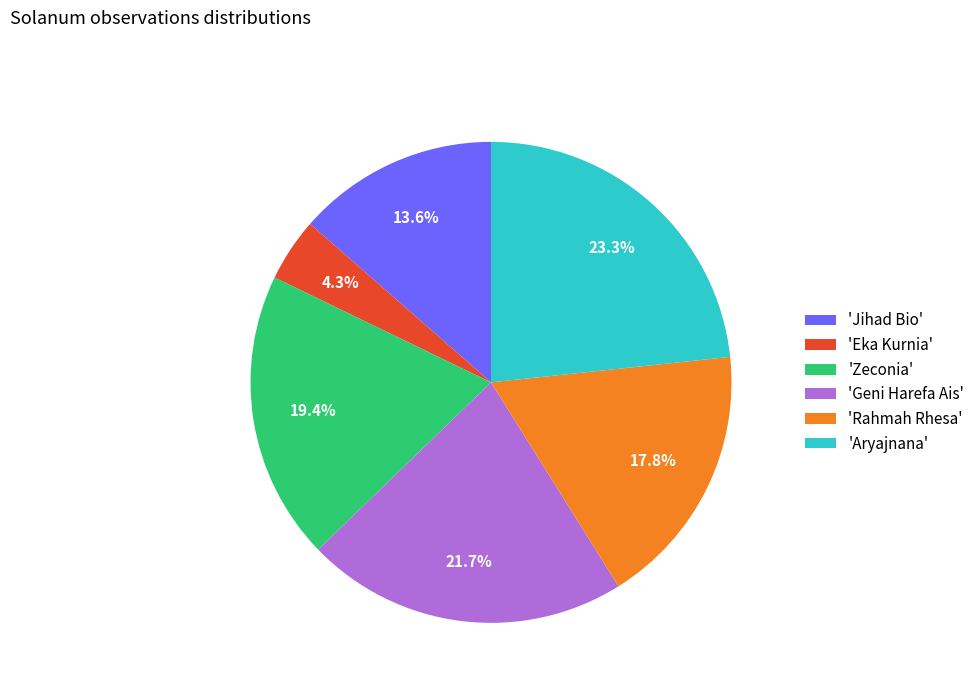

Is there any slice that represents more than half of the pie?

No